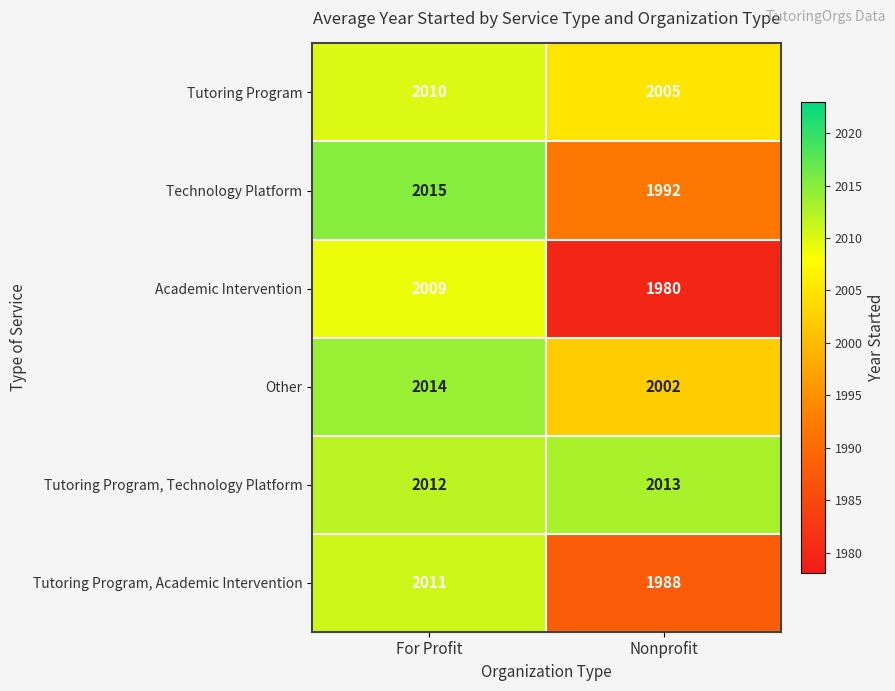

At which category does the chart reach its peak across all series?

For Profit